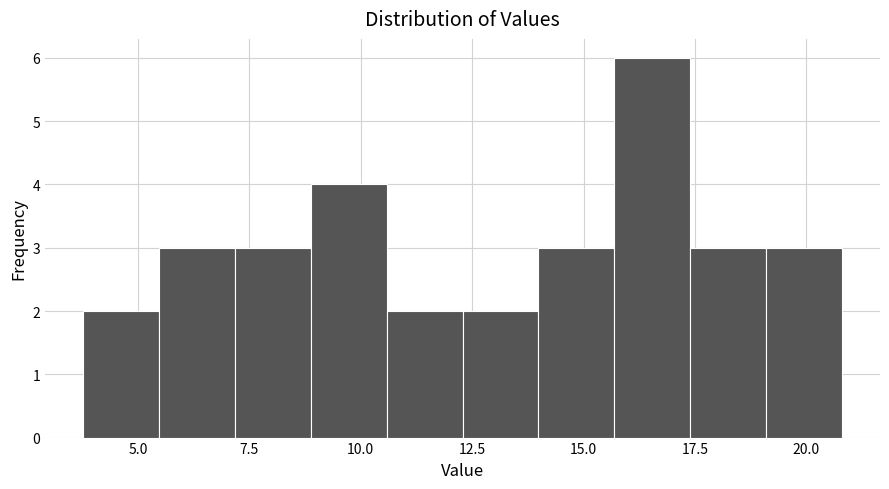

Around what value on the x-axis is the tallest bar? Give the approximate position of its centre, as read against the axis.

16.5